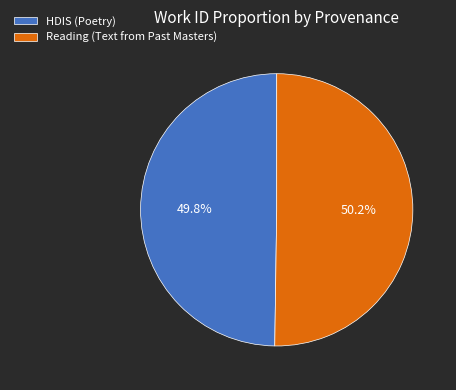

What is the ratio of the value at HDIS (Poetry) to the value at Reading (Text from Past Masters)?

1.0